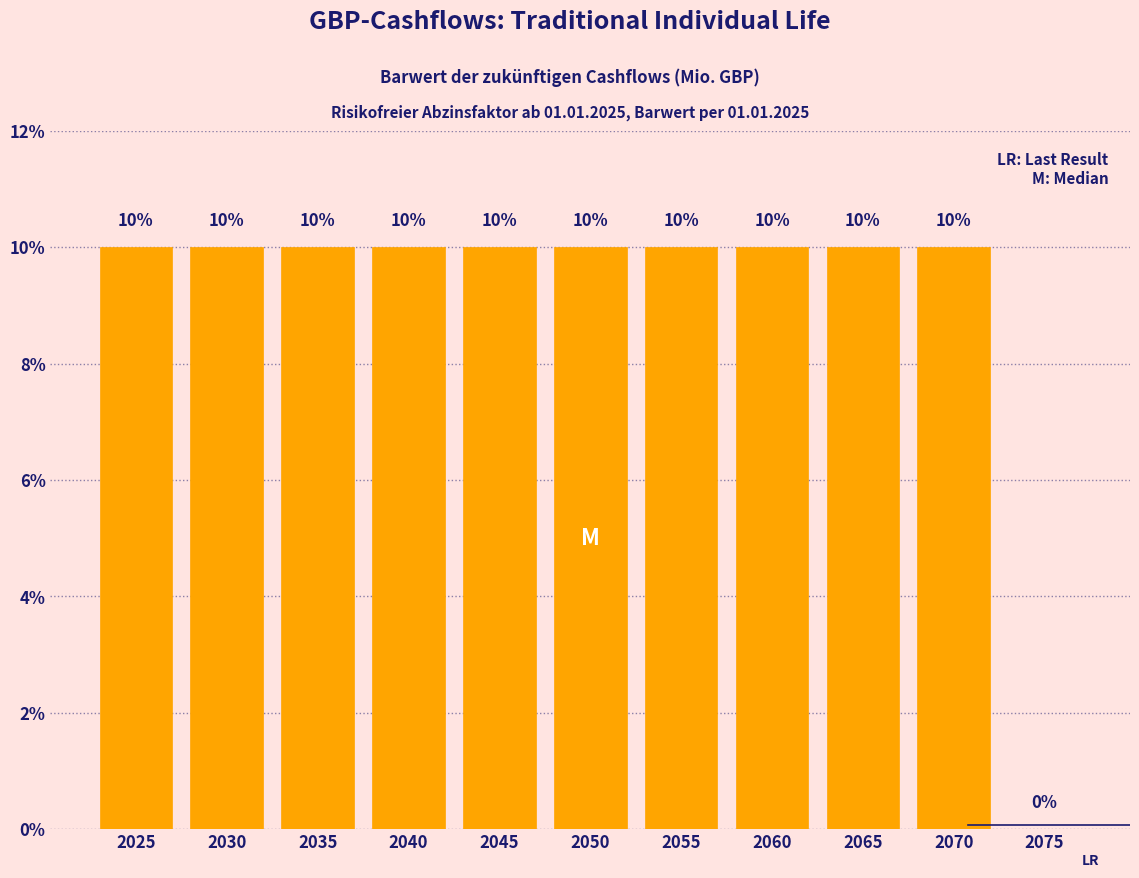

Reading left to right, extract all data points from this chart.

2025=10	2030=10	2035=10	2040=10	2045=10	2050=10	2055=10	2060=10	2065=10	2070=10	2075=0